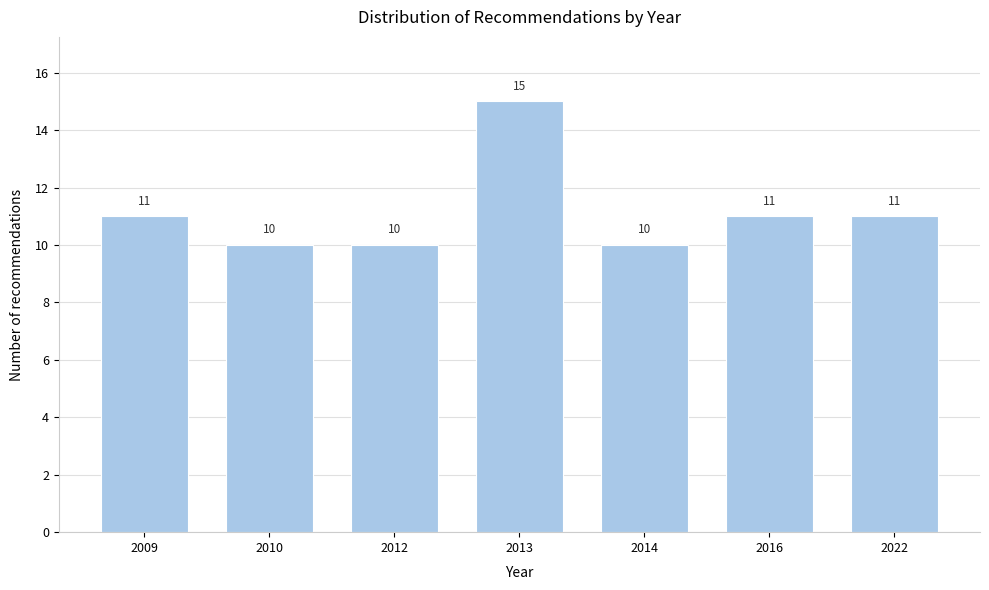

Reading right to left, list all the values displayed in this chart.

11	11	10	15	10	10	11